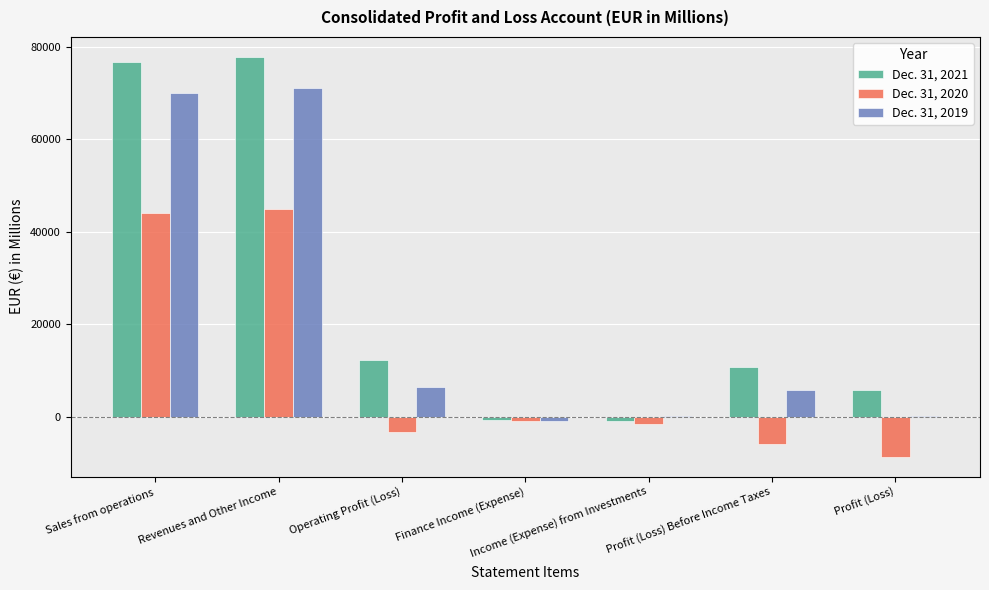

How many groups of bars are there?

7